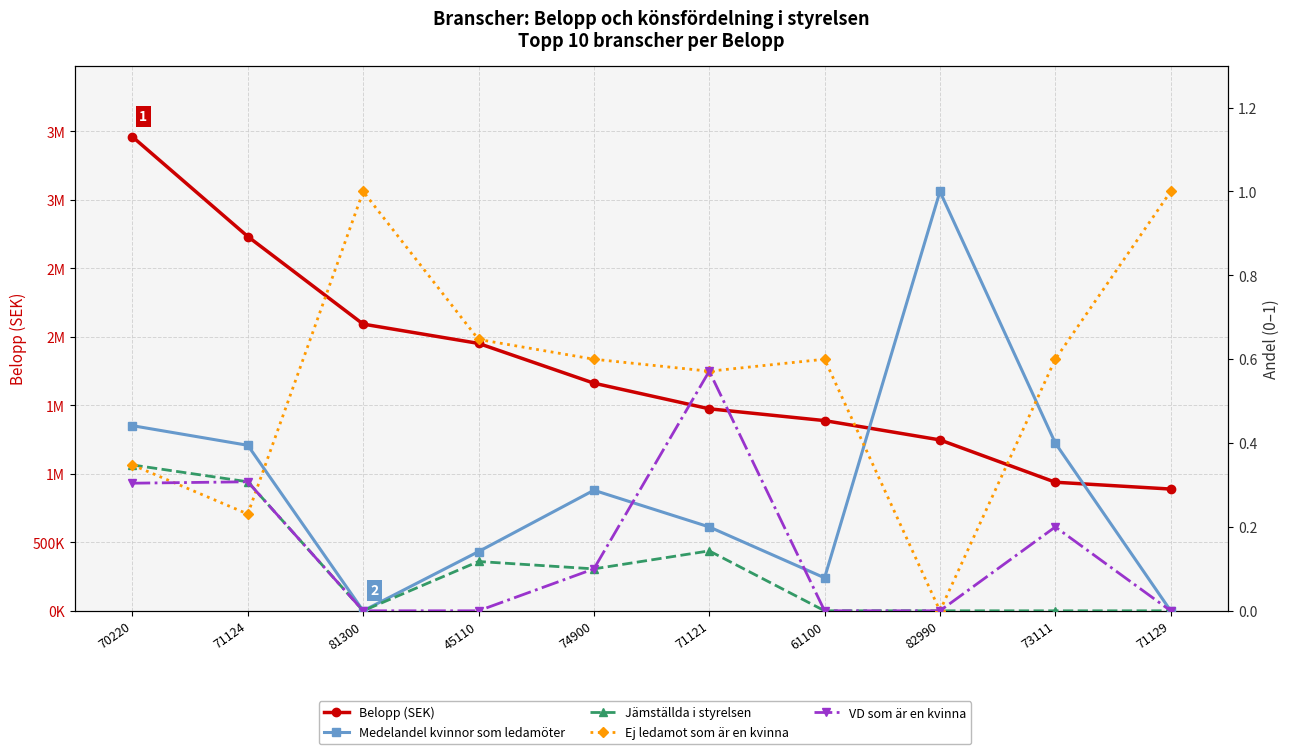

Rank the series by their maximum value, from highest to lowest.

Belopp (SEK), Medelandel kvinnor som ledamöter, Ej ledamot som är en kvinna, VD som är en kvinna, Jämställda i styrelsen